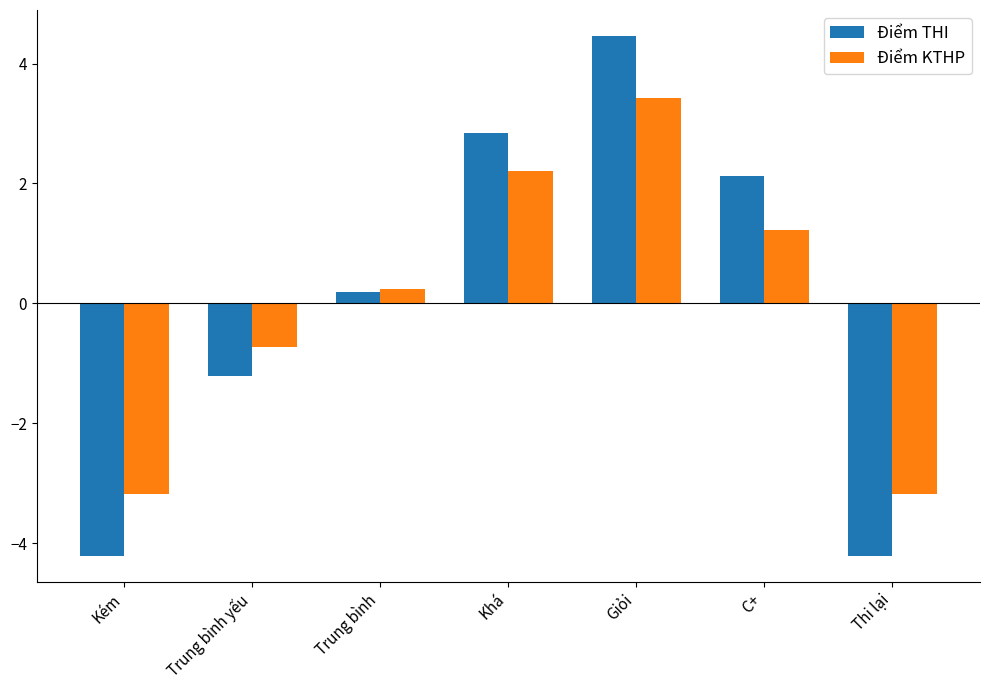

How many categories are shown in the chart?

7